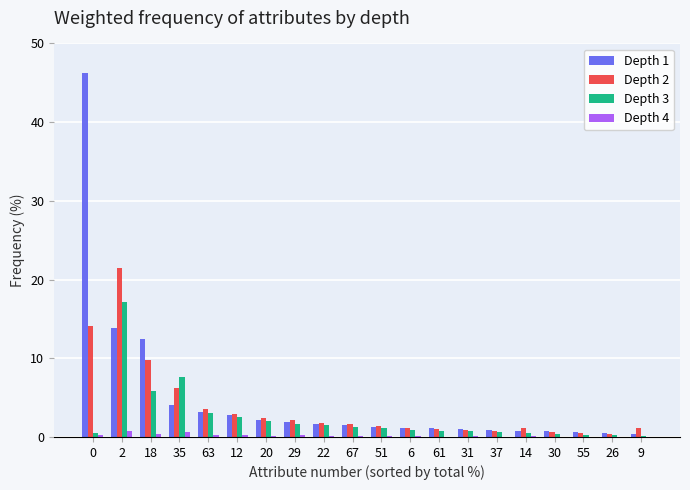

What is the maximum value for Depth 3?

17.2